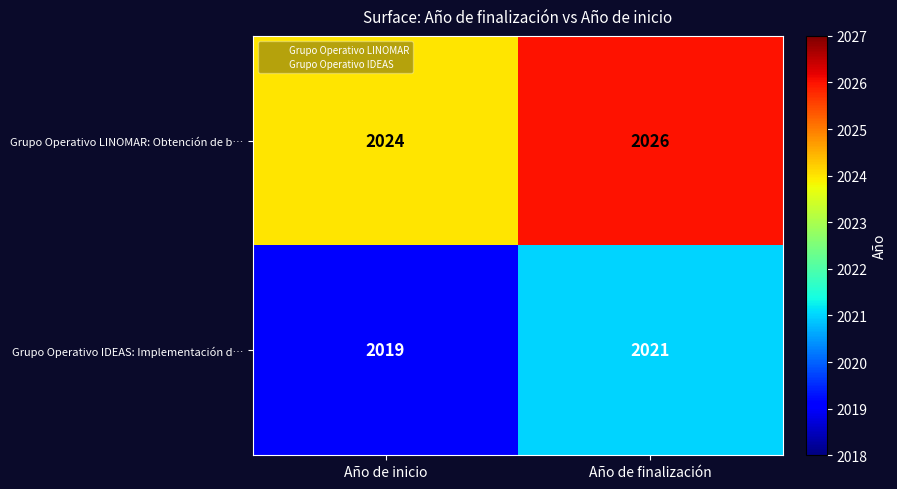

What is the sum of all Grupo Operativo LINOMAR: Obtención de b… values?

4050